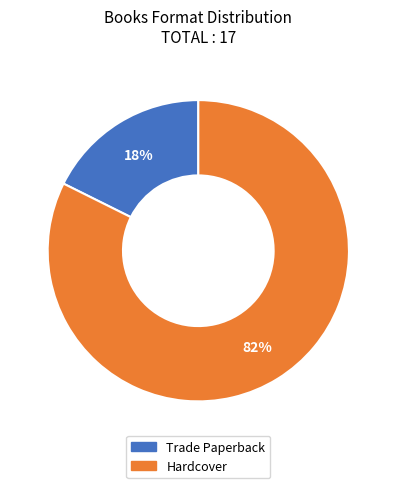

What percentage is the Hardcover slice, to the nearest percent?

82%